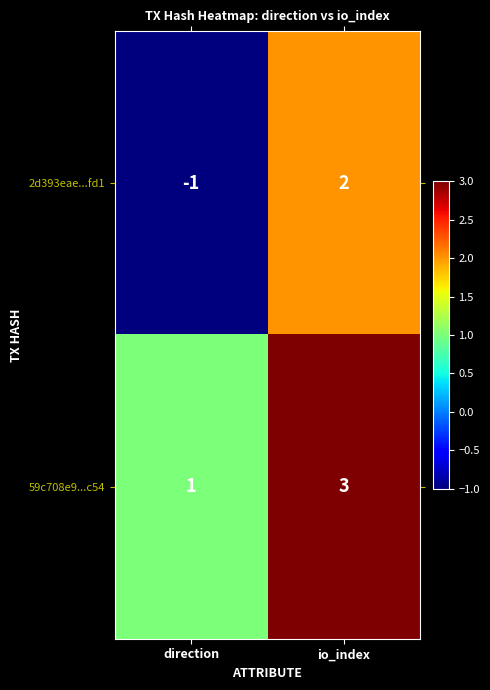

Reading left to right, what are all the values shown in this chart?

2d393eae...fd1: direction=-1	io_index=2
59c708e9...c54: direction=1	io_index=3